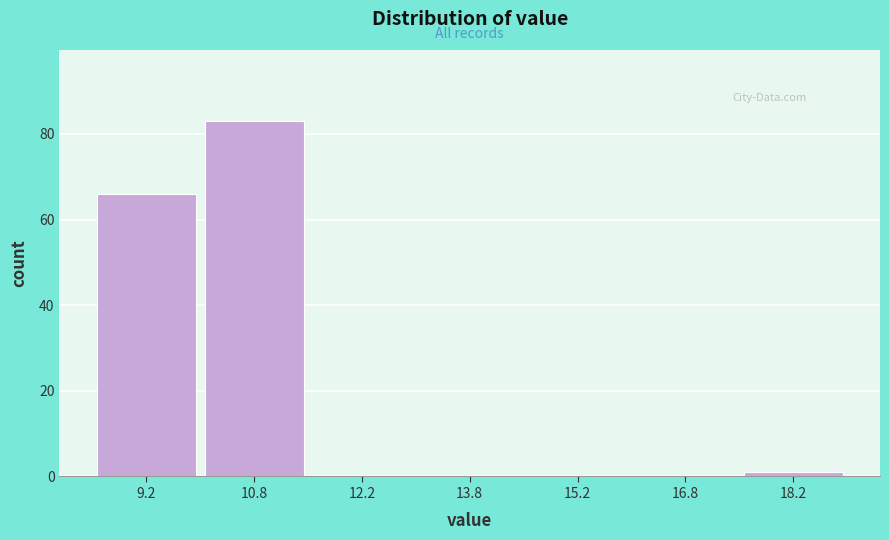

What is the height of the bar covering 8.5 to 10.0 on the x-axis? Neither the bar edges nor the heights are printed on the chart, so give them approximately, as read against the axes.

66